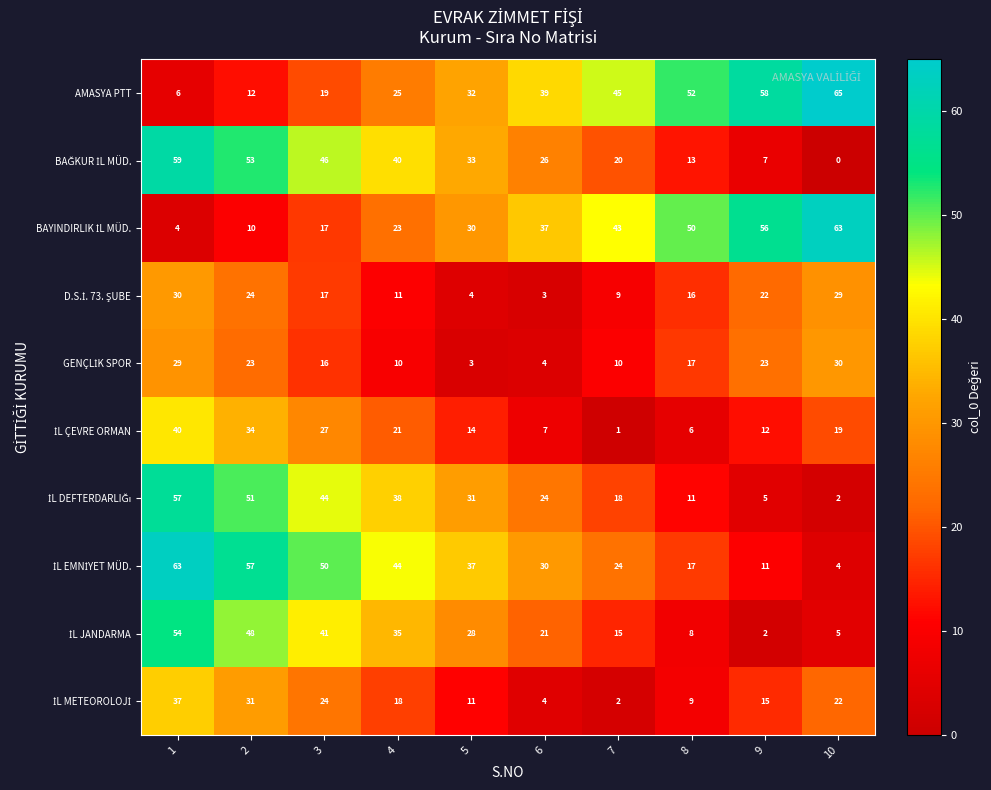

What is the total value across all series at 8?

199